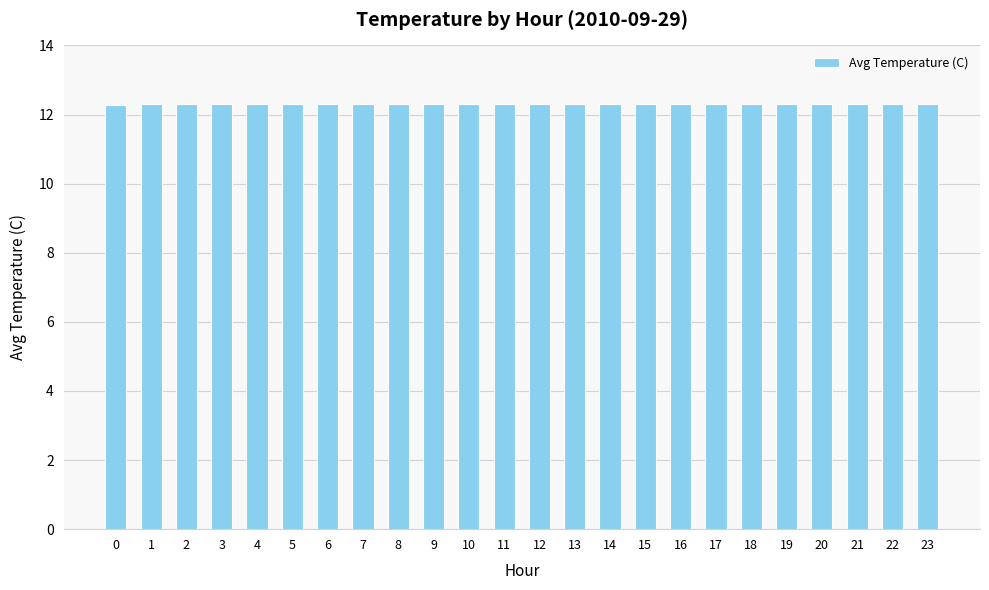

Reading left to right, extract all data points from this chart.

0=12.3	1=12.3	2=12.3	3=12.3	4=12.3	5=12.3	6=12.3	7=12.3	8=12.3	9=12.3	10=12.3	11=12.3	12=12.3	13=12.3	14=12.3	15=12.3	16=12.3	17=12.3	18=12.3	19=12.3	20=12.3	21=12.3	22=12.3	23=12.3